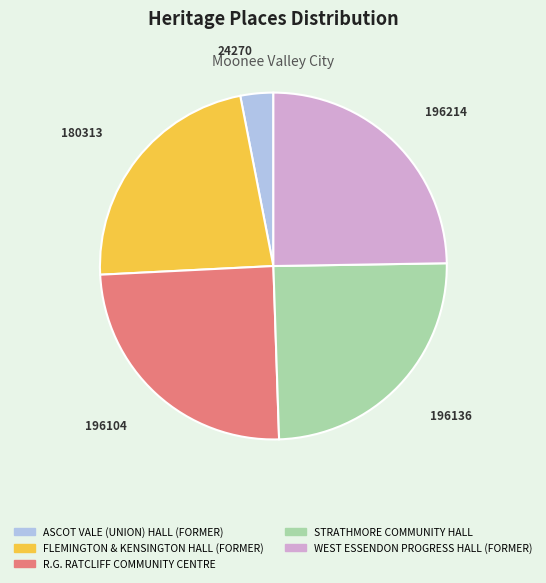

Do R.G. RATCLIFF COMMUNITY CENTRE and WEST ESSENDON PROGRESS HALL (FORMER) together represent more than half of the pie?

No